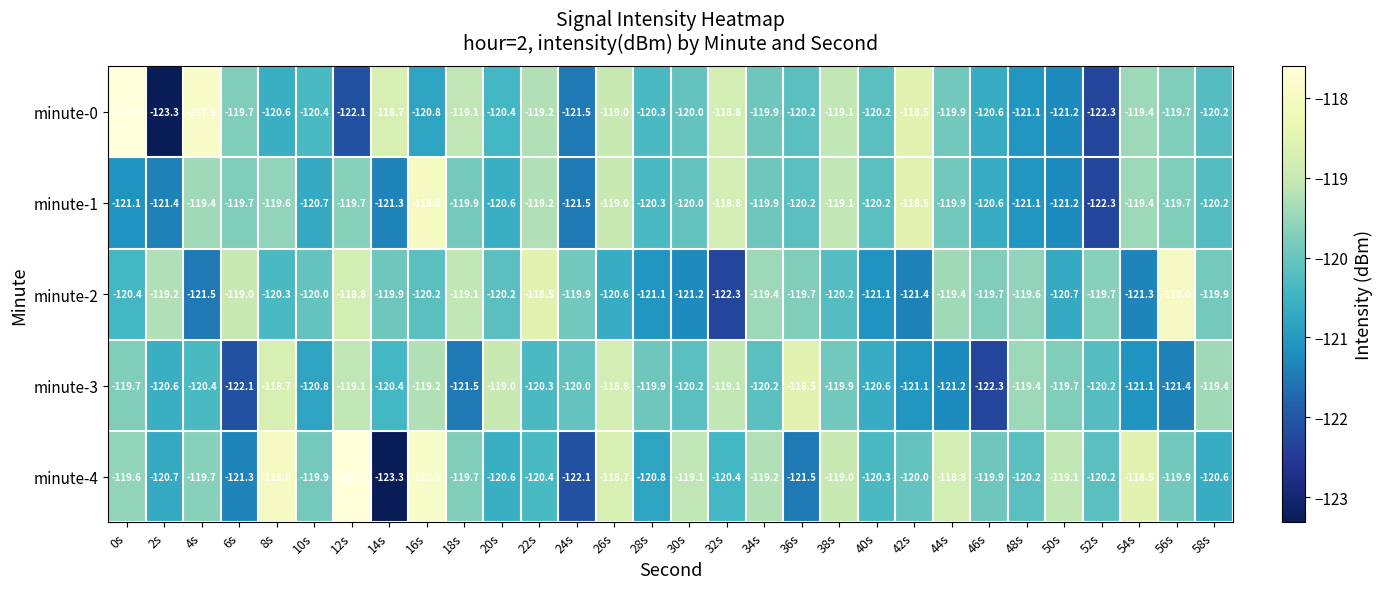

The minute-2 series shows -118.8 at 12s. True or false?

True